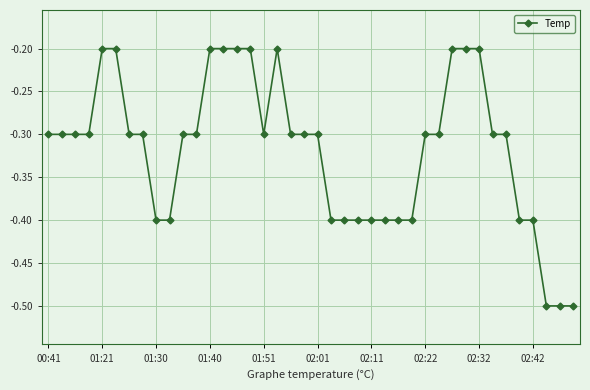

What is the minimum value shown in the chart?

-0.5